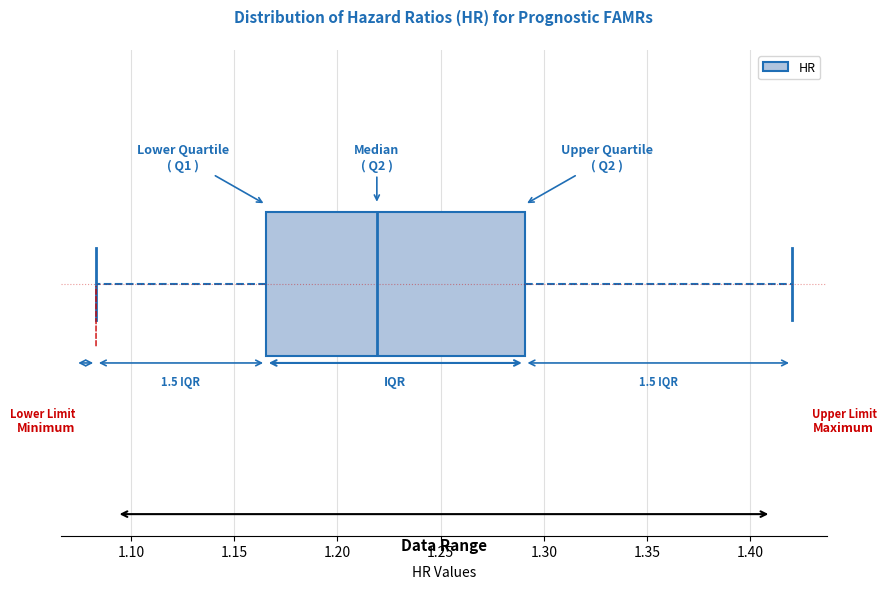

Transcribe this box plot: give where the median line is, the range the box spans, and where the two whiskers end, as read against the x-axis. The values are not printed on the chart, so give them approximately, as read against the axis.

median 1.220, box 1.165 to 1.290, whiskers 1.085 to 1.420